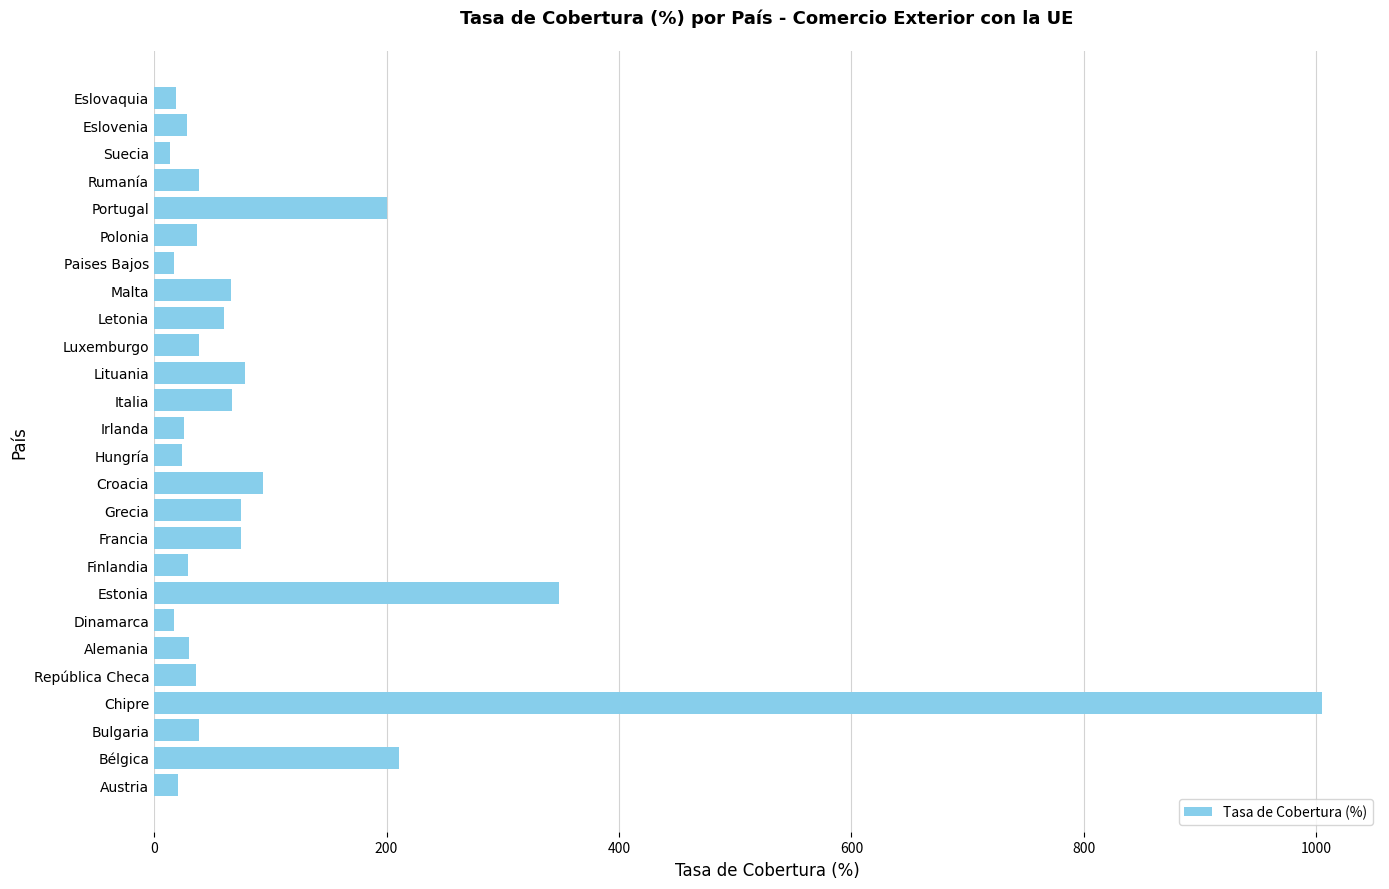

Between Bélgica and República Checa, which is larger?

Bélgica